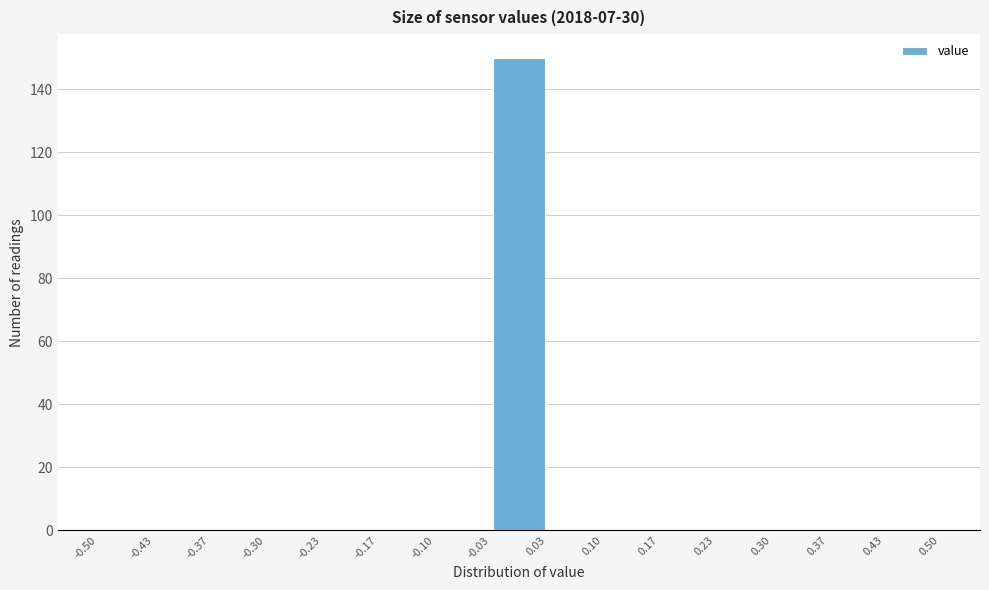

What is the height of the bar covering -0.03 to 0.03 on the x-axis? The values are not printed on the chart, so give them approximately, as read against the axis.

150